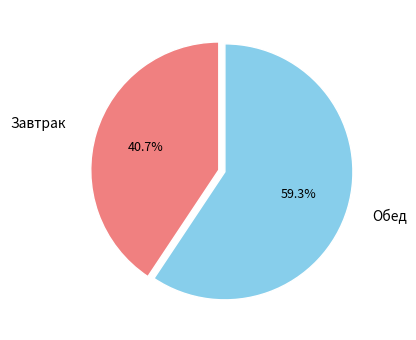

Is there a majority slice in this chart?

Yes